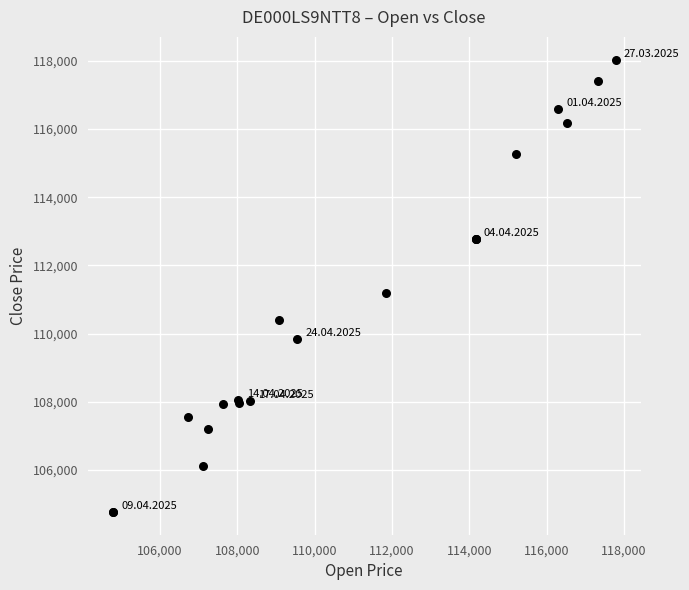

What Y value in the scatter plot is closest to 111401?

111189